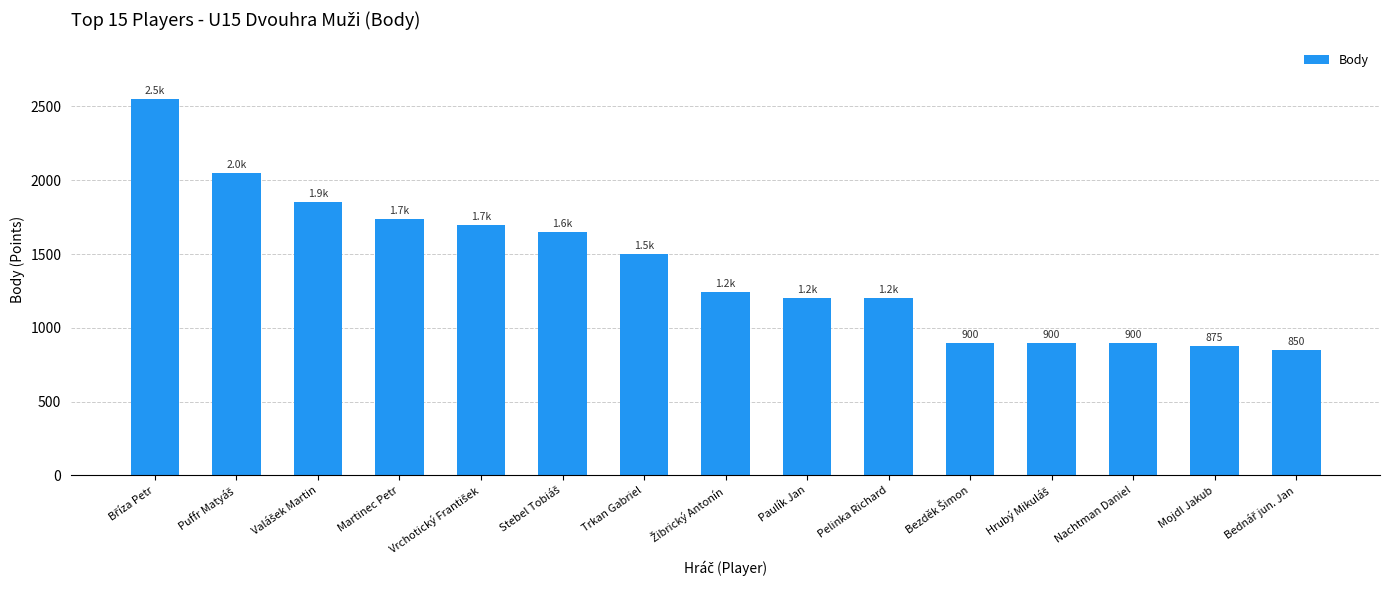

What is the ratio of the value at Pelinka Richard to the value at Trkan Gabriel?

0.8